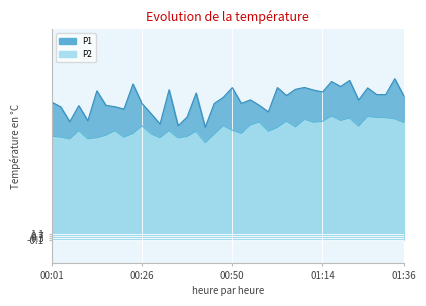

Reading left to right, what are all the values shown in this chart?

P1: 00:01=29.4	00:04=28.4	00:06=25.2	00:09=28.6	00:11=25.4	00:14=31.8	00:16=28.7	00:18=28.4	00:21=27.9	00:23=33.3	00:26=29.1	00:28=26.9	00:31=24.7	00:33=32.0	00:35=24.3	00:38=26.2	00:40=31.3	00:43=24.0	00:45=29.1	00:48=30.4	00:50=32.5	00:53=29.1	00:55=29.9	00:57=28.7	01:00=27.3	01:02=32.5	01:05=30.8	01:07=32.1	01:10=32.5	01:12=32.0	01:14=31.6	01:17=33.8	01:19=32.7	01:22=34.0	01:24=29.8	01:27=32.4	01:29=31.0	01:32=31.0	01:34=34.4	01:36=30.7
P2: 00:01=22.1	00:04=21.9	00:06=21.5	00:09=23.3	00:11=21.5	00:14=21.8	00:16=22.3	00:18=23.3	00:21=21.9	00:23=22.7	00:26=24.3	00:28=22.6	00:31=21.8	00:33=23.3	00:35=21.7	00:38=22.0	00:40=23.1	00:43=20.7	00:45=22.5	00:48=24.3	00:50=23.4	00:53=22.7	00:55=24.5	00:57=25.1	01:00=23.1	01:02=24.0	01:05=25.3	01:07=24.1	01:10=25.7	01:12=25.1	01:14=25.3	01:17=26.4	01:19=25.5	01:22=26.0	01:24=24.2	01:27=26.3	01:29=26.1	01:32=26.1	01:34=25.8	01:36=25.0